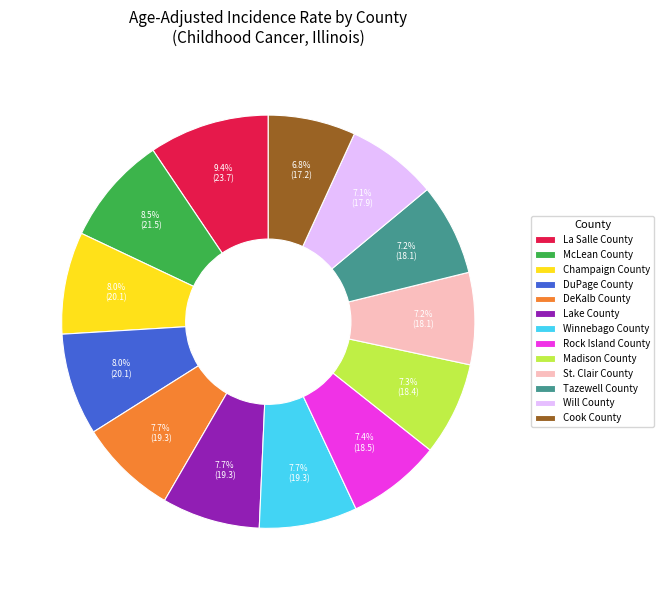

Which category has the biggest portion of the pie?

La Salle County